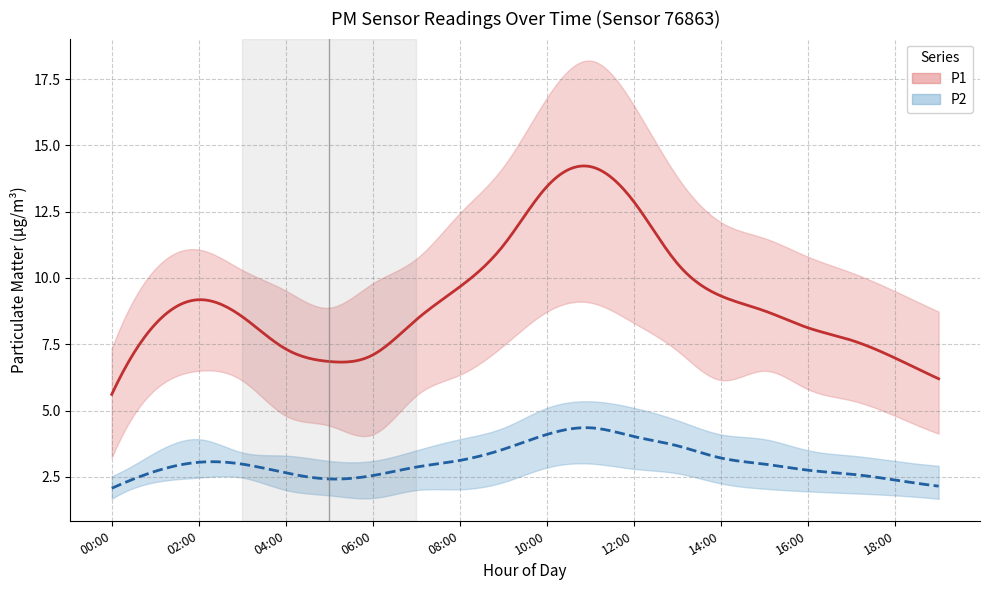

List the series in order of their peak value, lowest first.

P2, P1